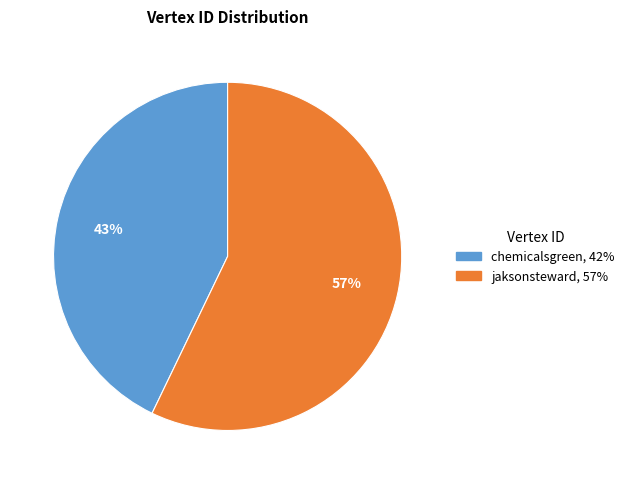

Which slice is the largest?

jaksonsteward